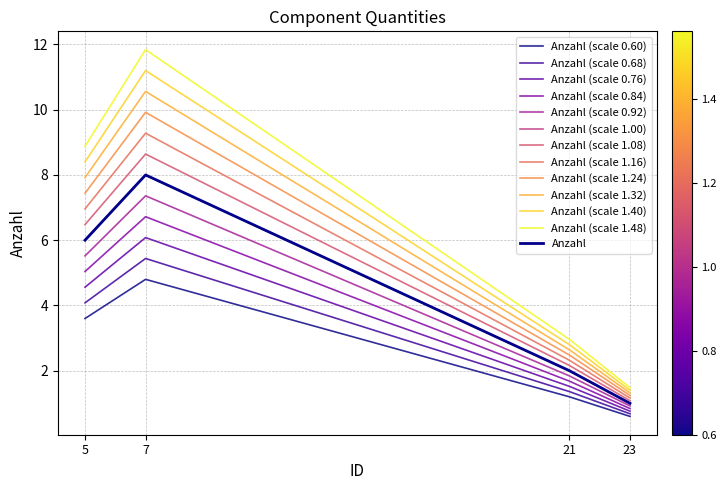

Does the chart have visible grid lines?

Yes